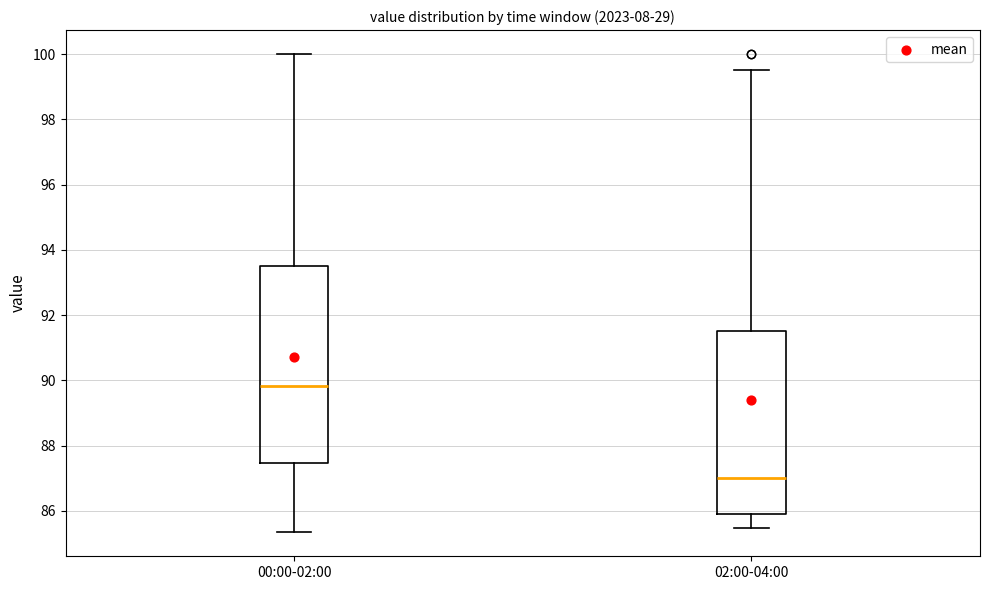

Which box's median line is the lowest?

02:00-04:00